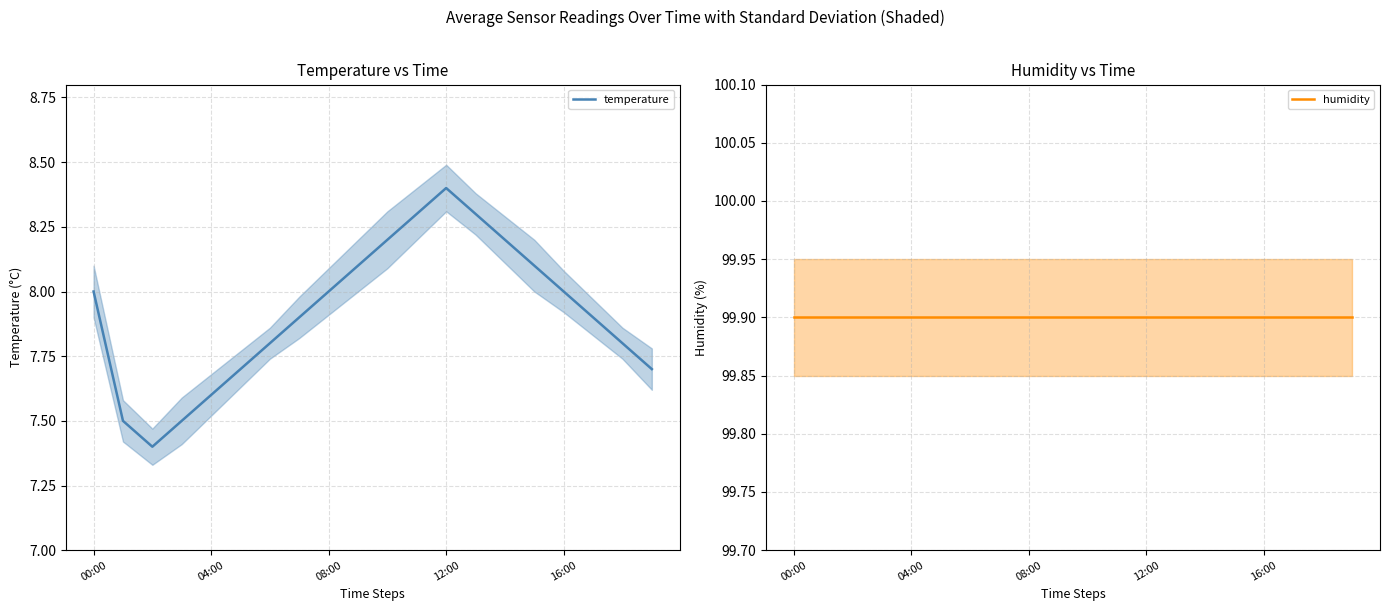

What is the label of the 7th point from the right?

13